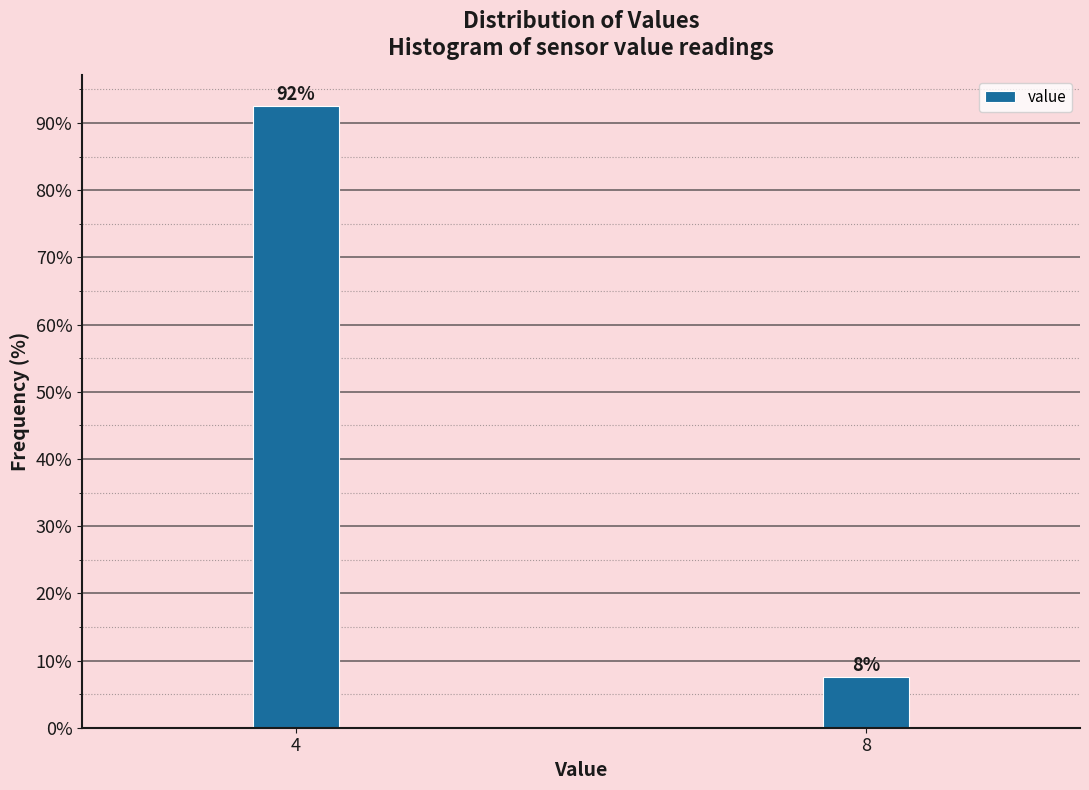

What is the value of the 1st bar from the left?

92.5